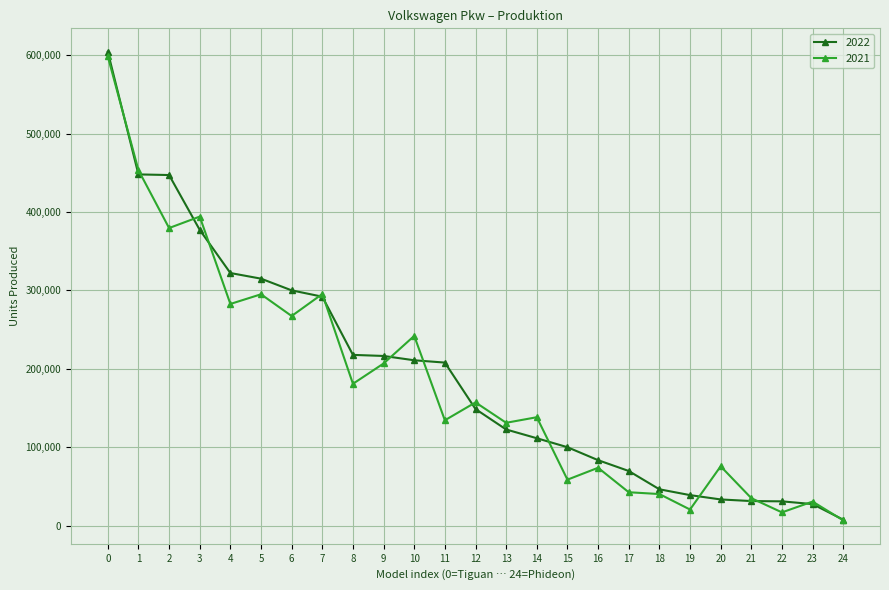

What is the maximum value shown in the chart?

604536